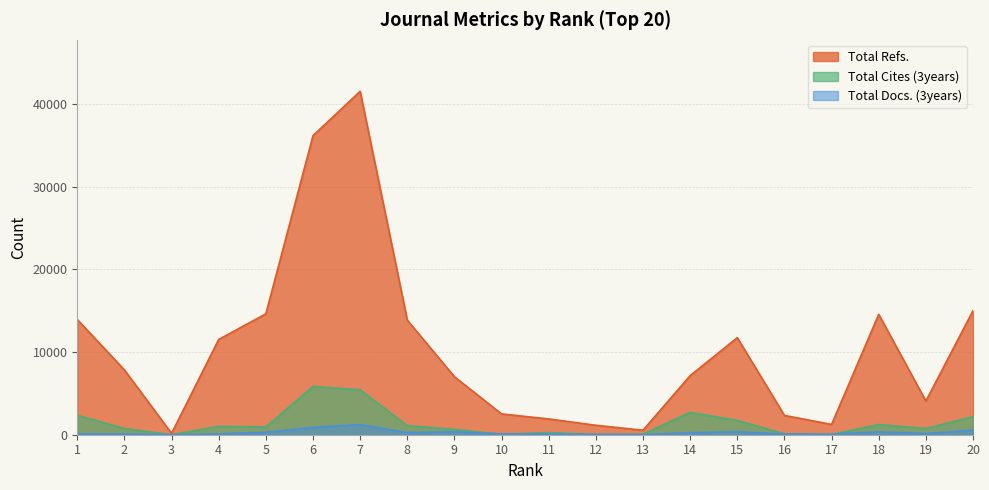

Does the chart display data point markers on the line(s)?

No